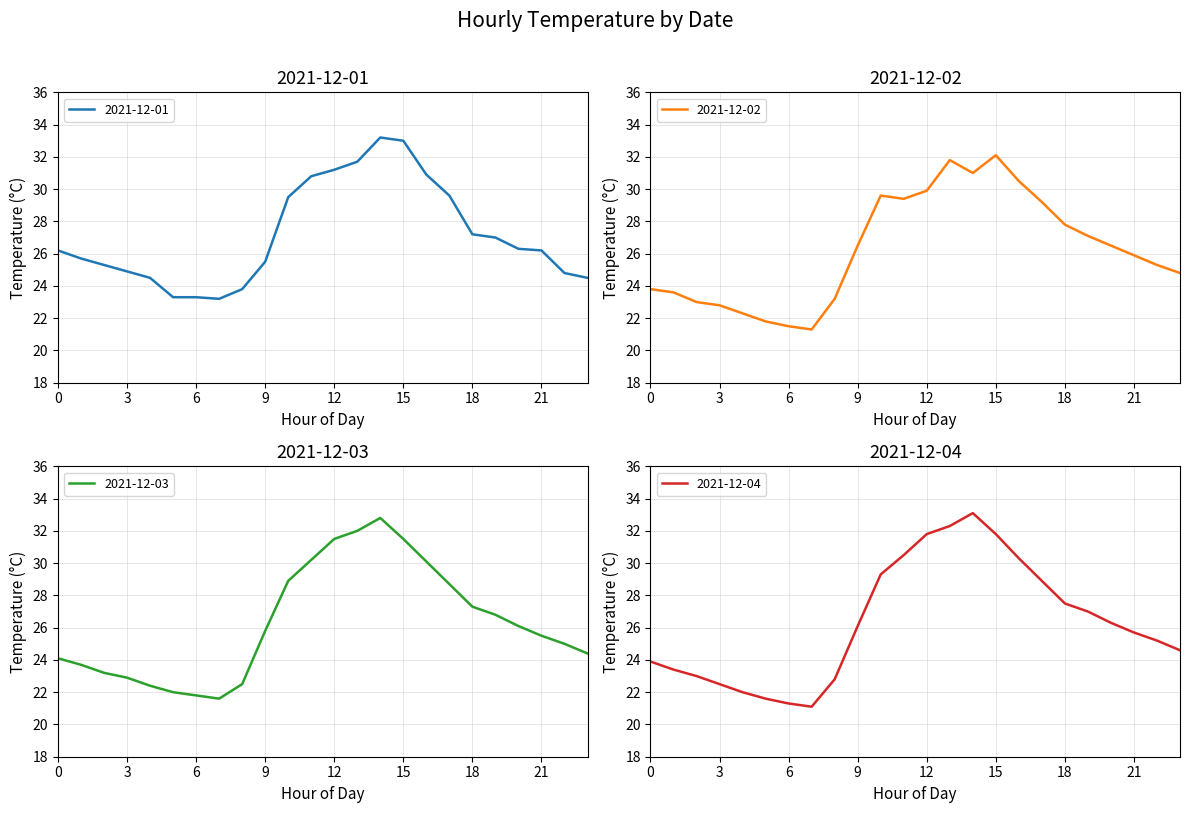

What is the minimum value for 2021-12-01?

23.2